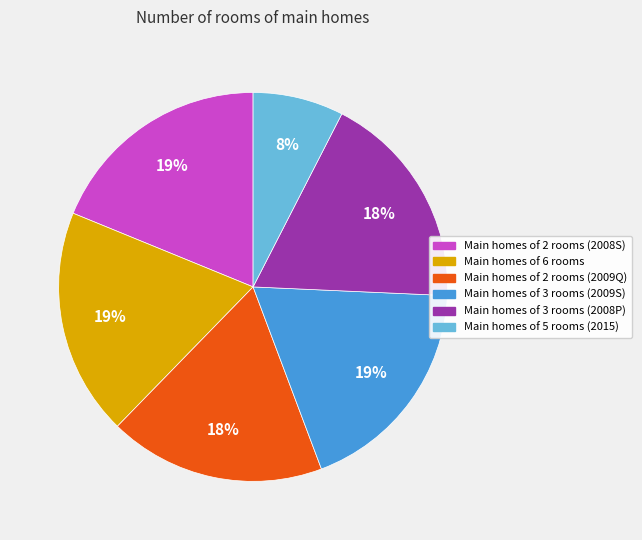

To the nearest percent, what is the difference between the largest and smallest slice percentages?

11%